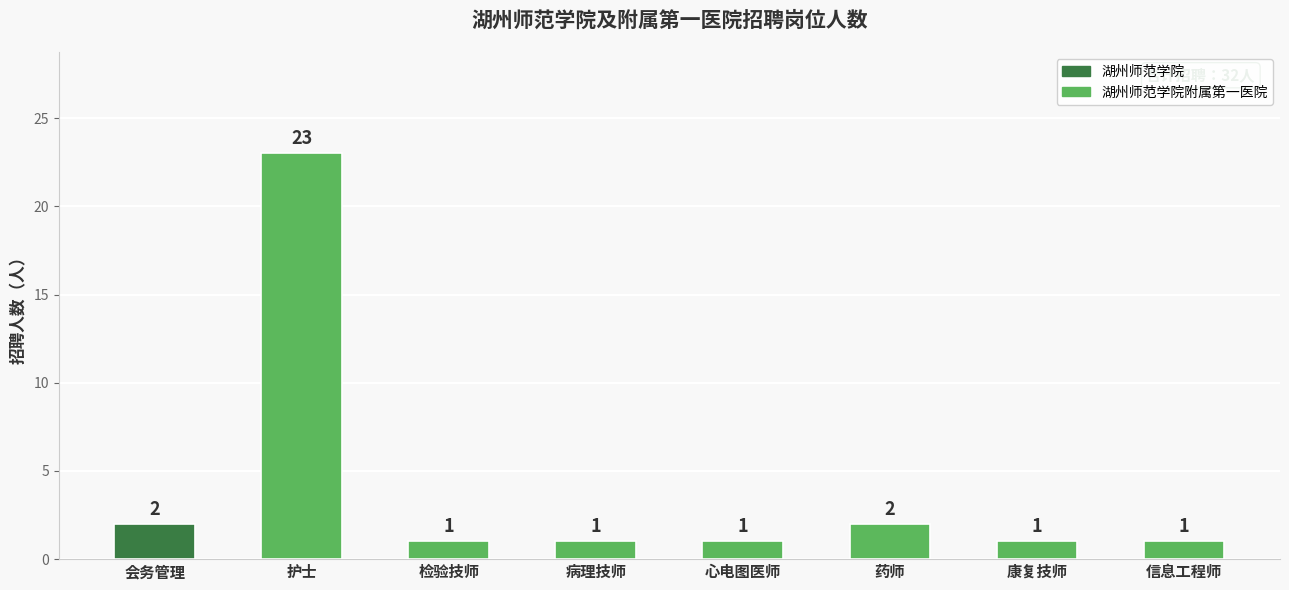

The chart shows a value of 1 at 病理技师. True or false?

True